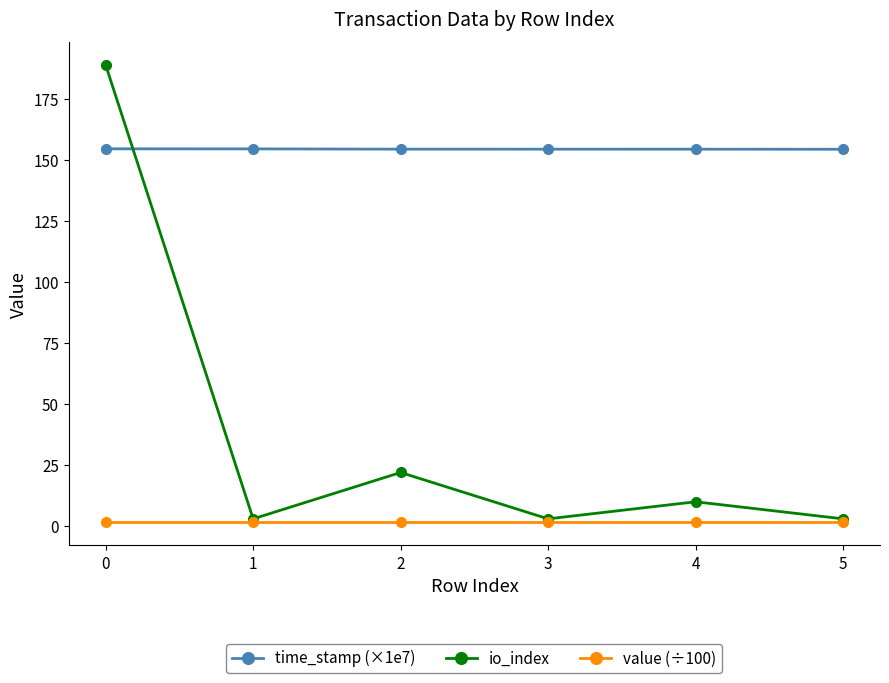

What is the minimum value for io_index?

3.0